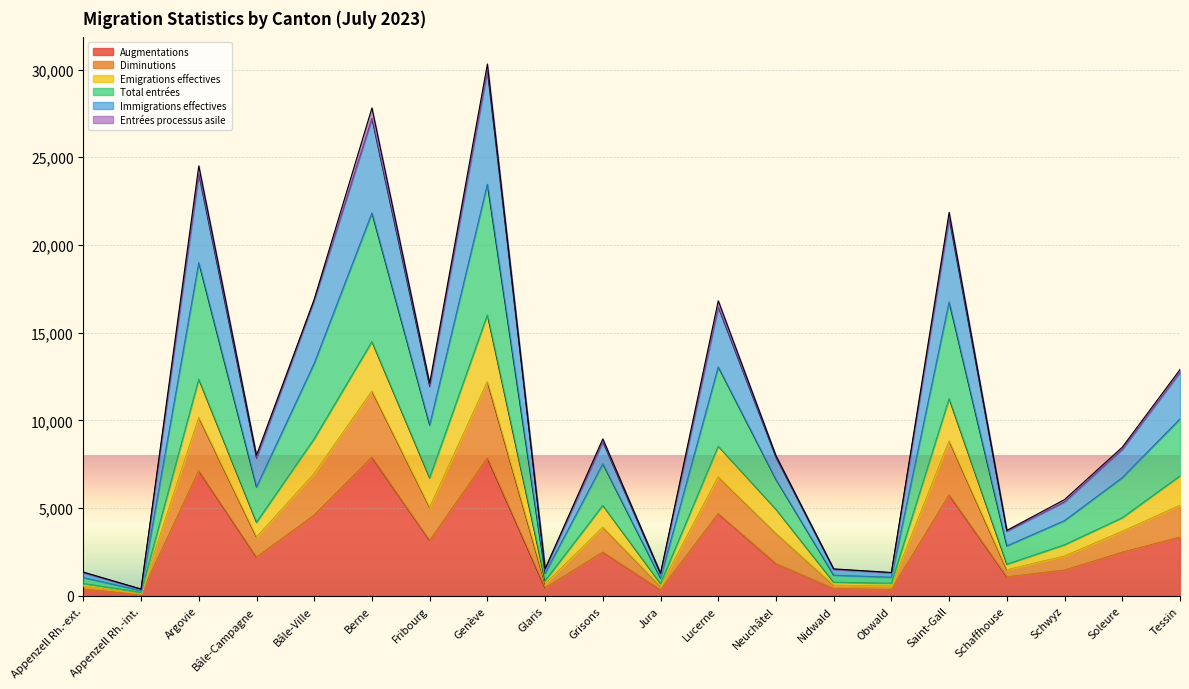

Is it true that Augmentations equals 3271 at Neuchâtel?

False